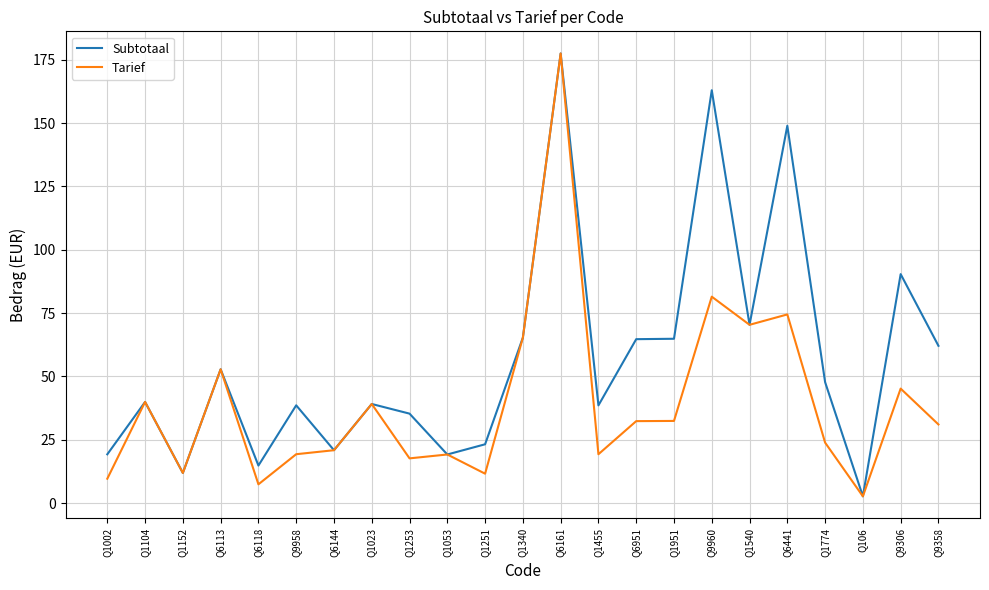

What is the greatest value displayed?

177.5